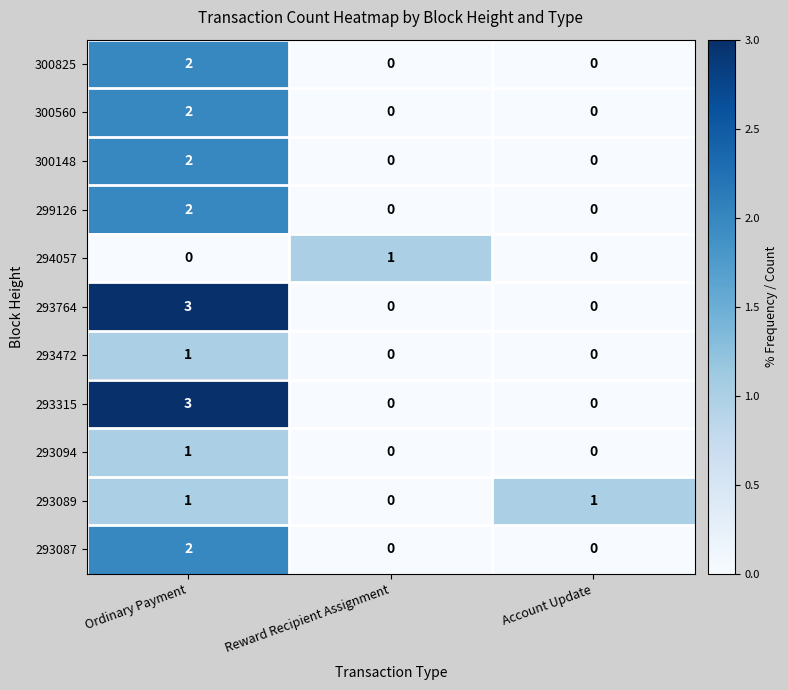

Is it true that 293089 equals 2 at Account Update?

False